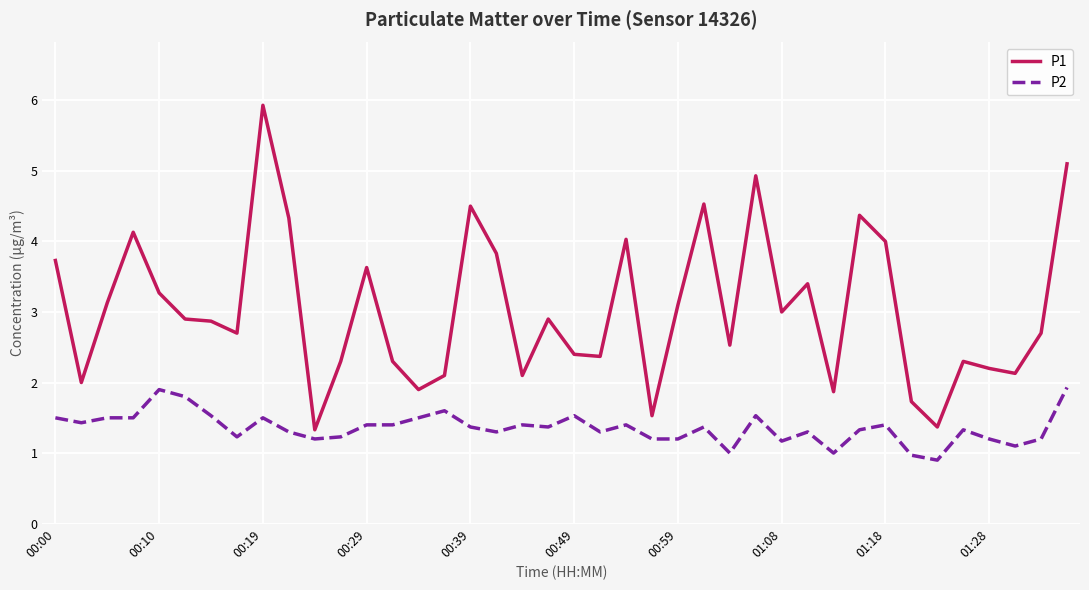

Which series has the largest range (max minus min)?

P1